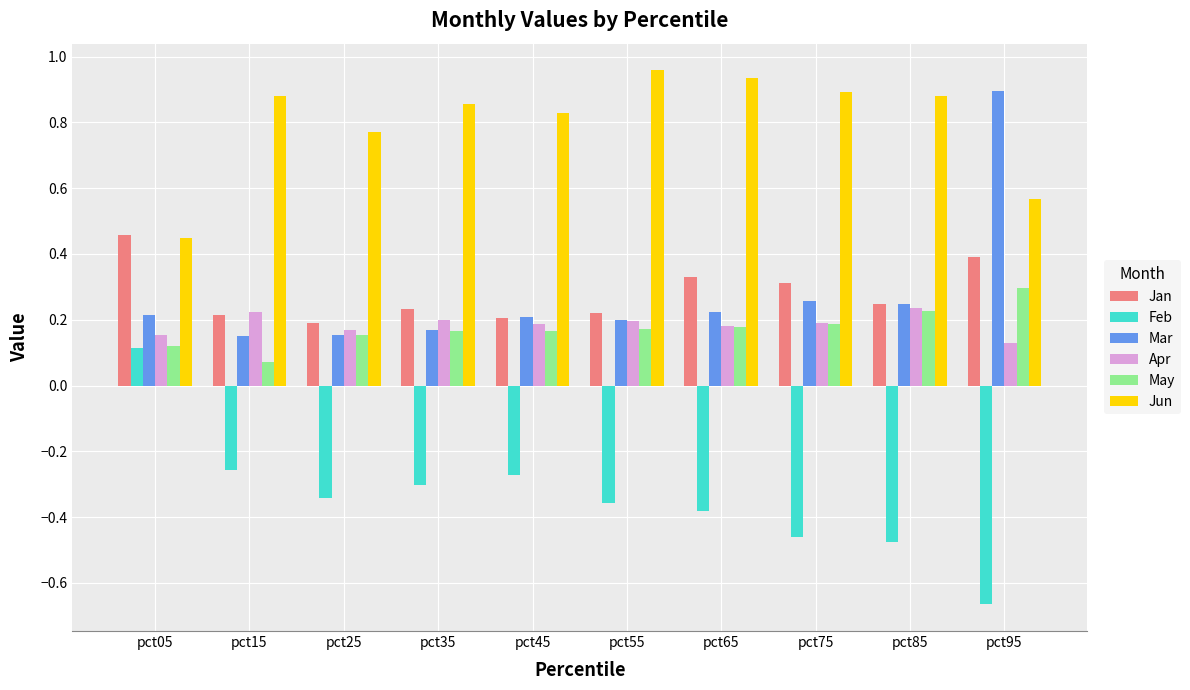

True or false: Jun has a value of 0.6 at pct65.

False